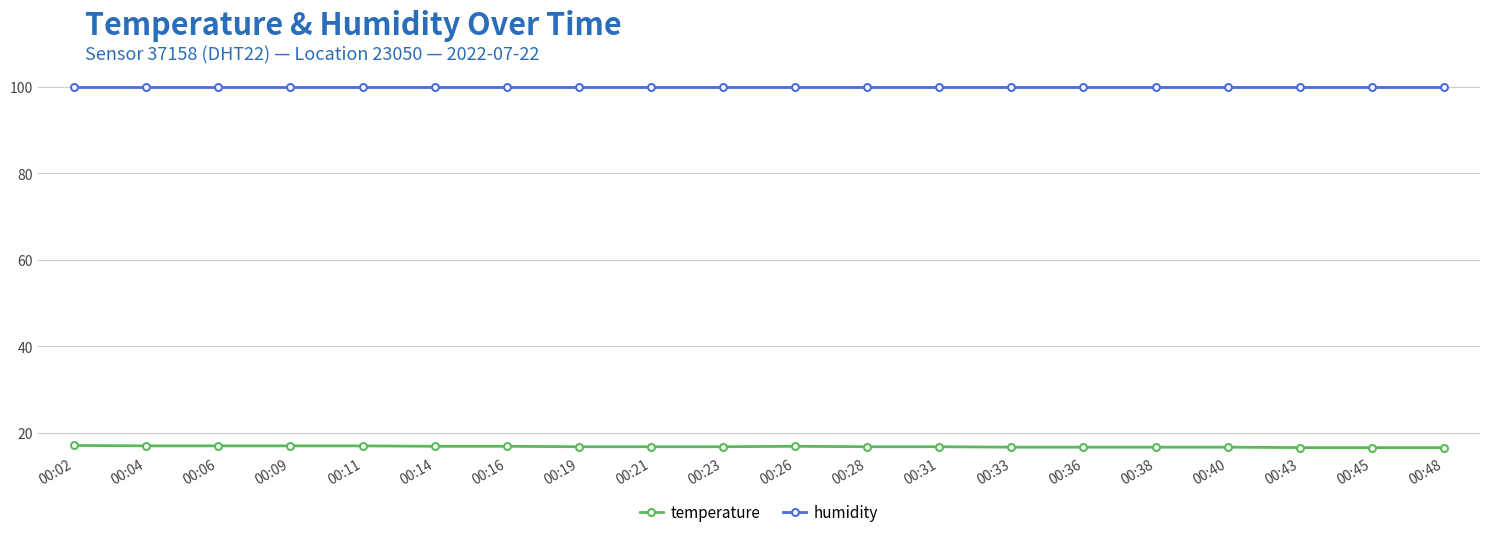

What is the value of the temperature point at the 1st from the left?

17.1